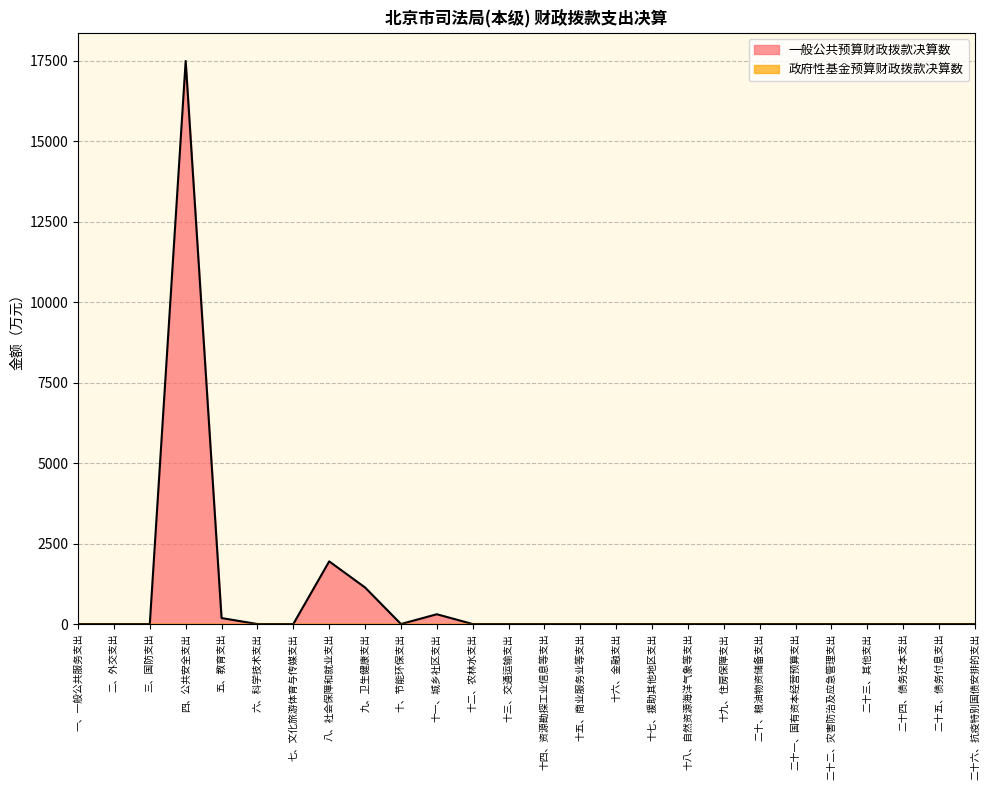

Is it true that the value at 一、一般公共服务支出 is 10564.0?

False